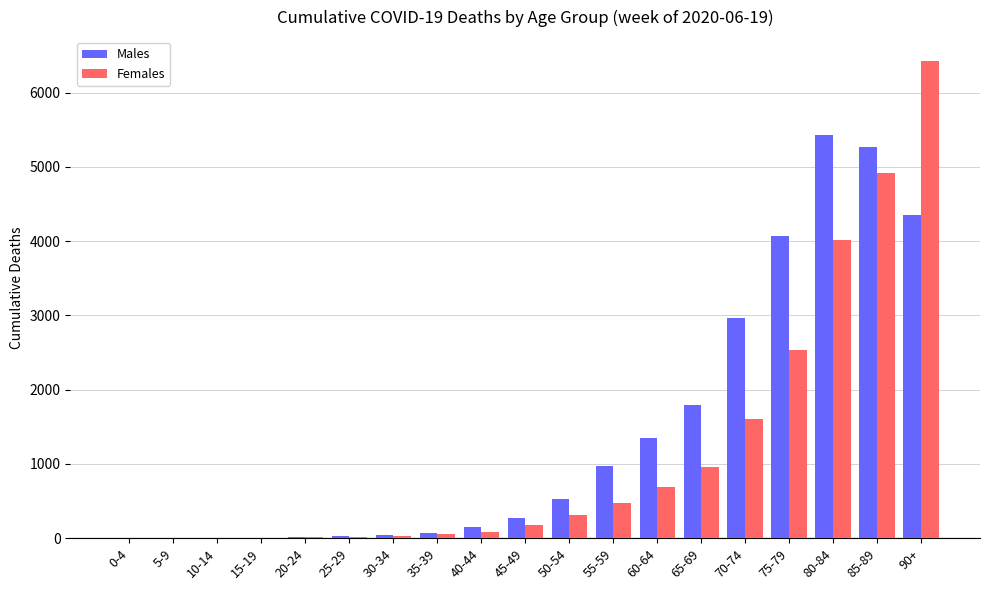

Which series changed the most between 40-44 and 65-69?

Males